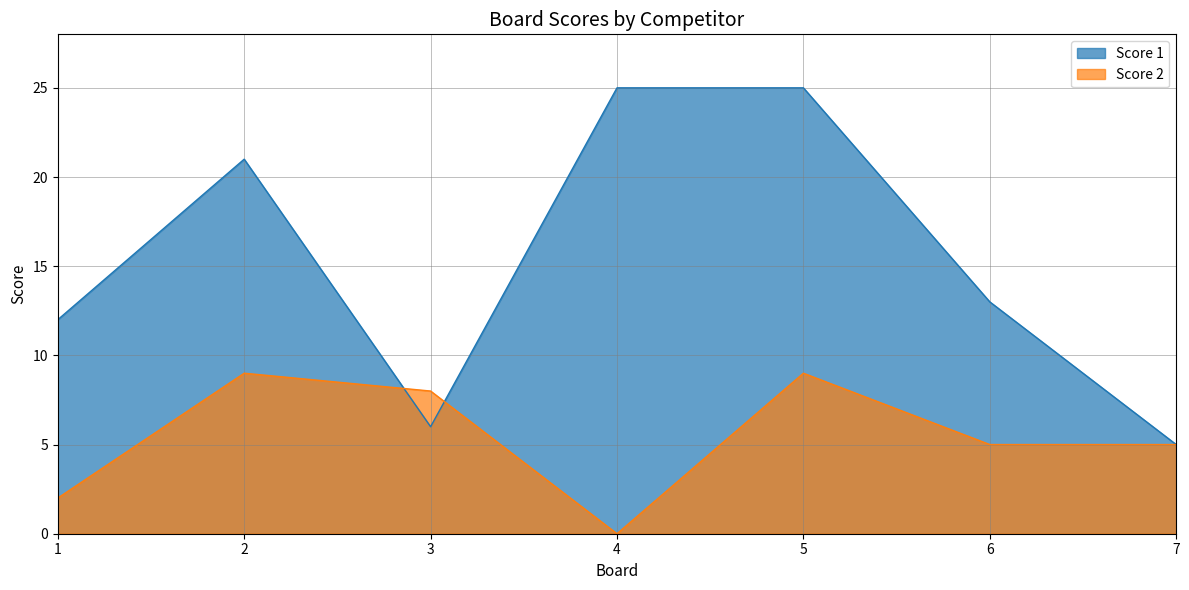

Which category has the lowest value in the Score 1 series?

7